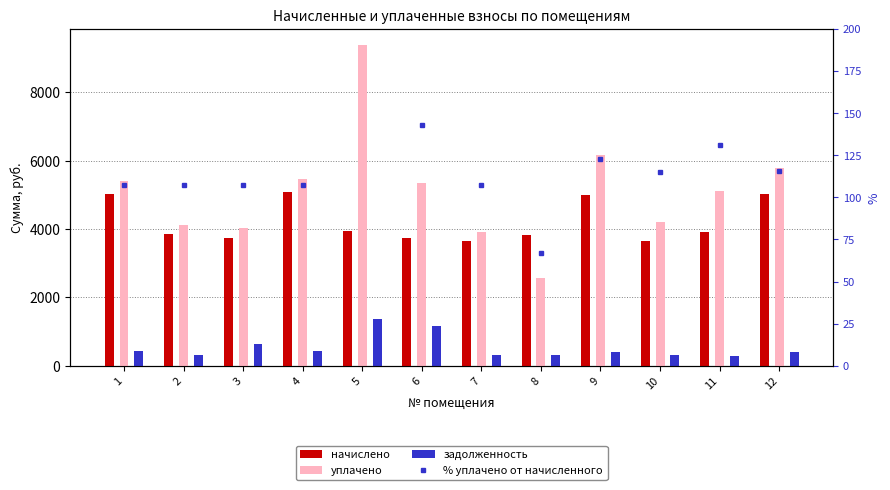

What is the approximate value of % уплачено от начисленного at 4?

107.3